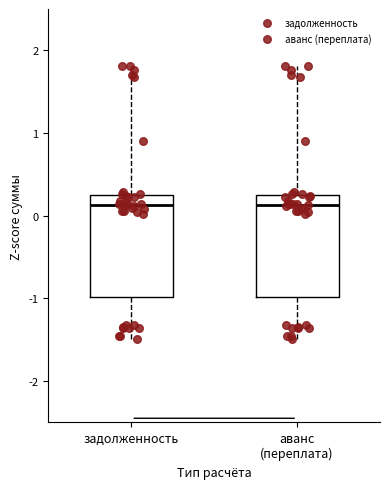

Reading left to right, read every box against the y-axis: the position of its median line, the range the box covers, and the ends of its whiskers. The values are not printed on the chart, so give them approximately, as read against the axis.

задолженность: median 0.1, box -1.0 to 0.3, whiskers -1.5 to 1.8
аванс (переплата): median 0.1, box -1.0 to 0.3, whiskers -1.5 to 1.8